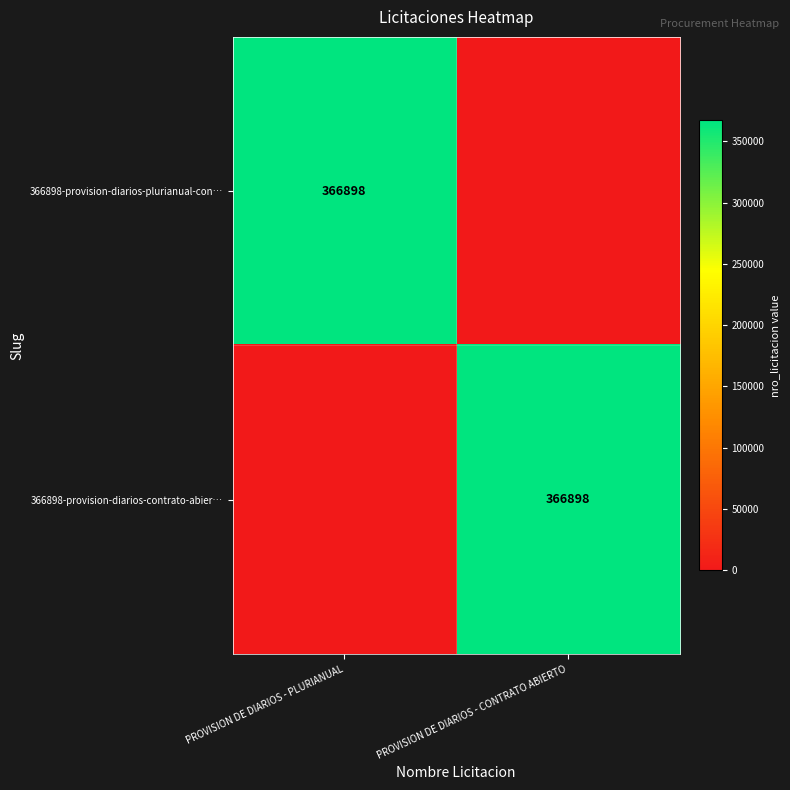

What is the greatest value displayed?

366898